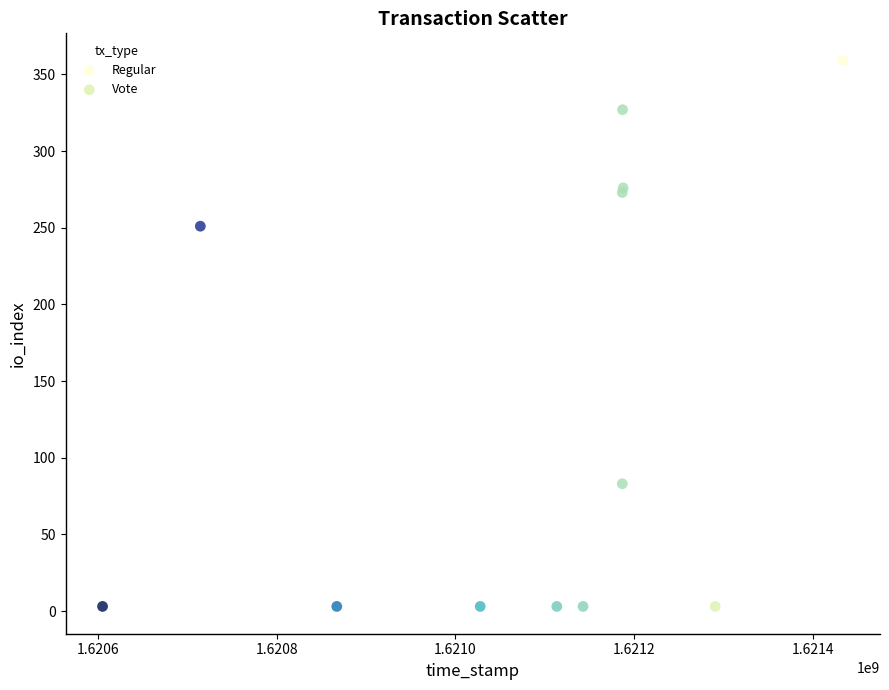

Which series contains the highest Y value?

Regular